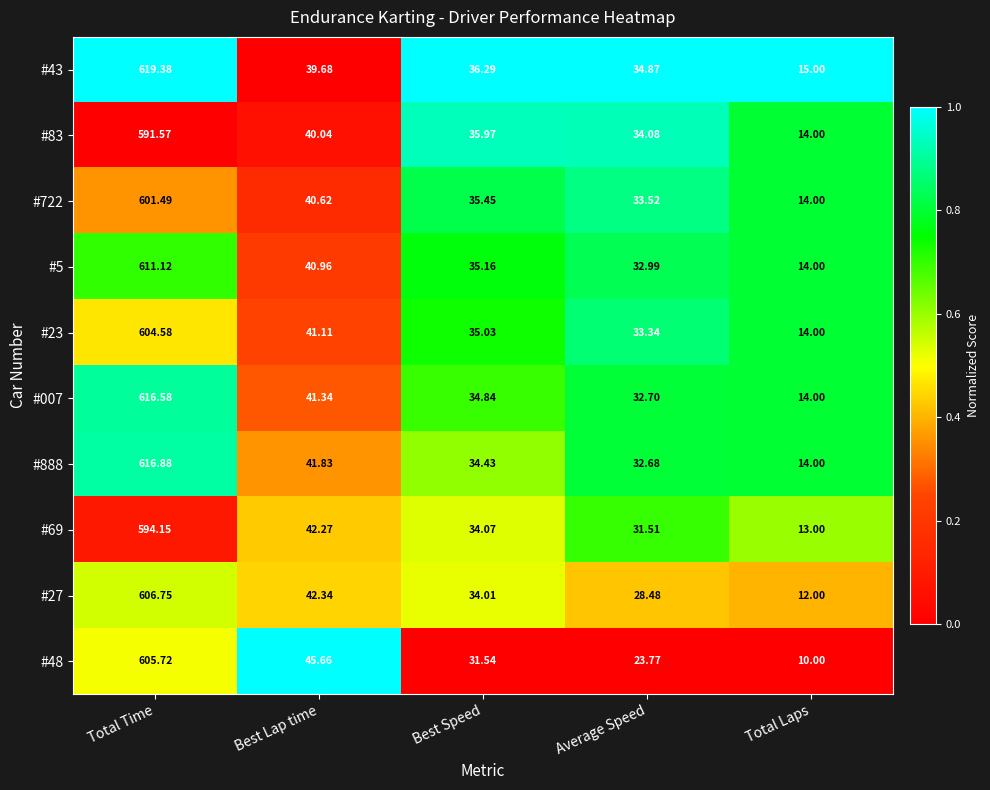

List the labels in order of #48 value, largest first.

Total Time, Best Lap time, Best Speed, Average Speed, Total Laps